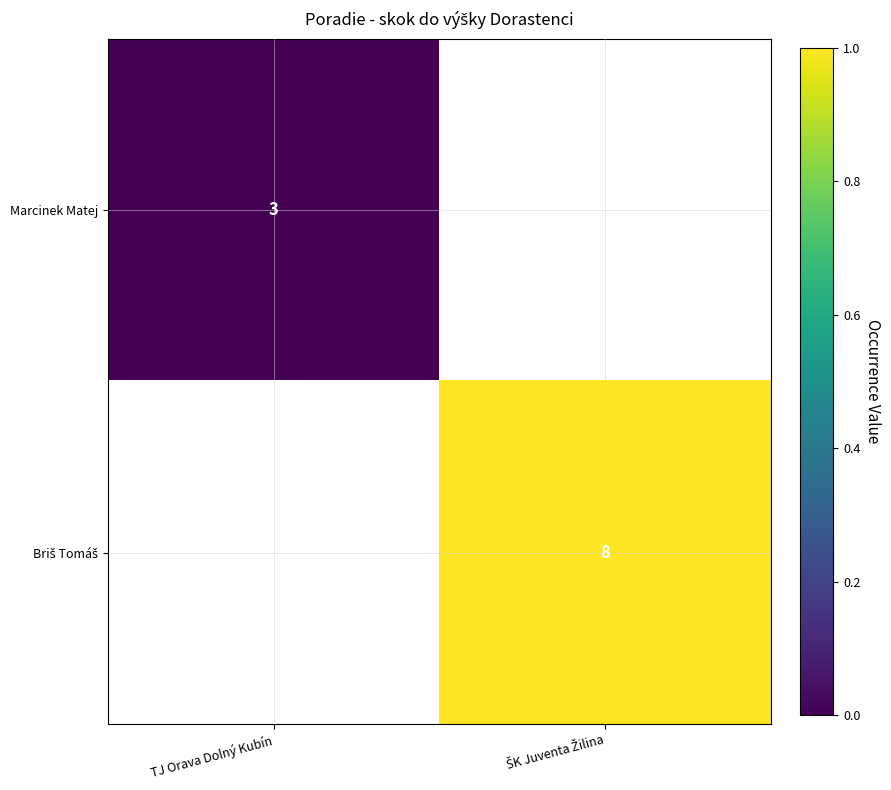

Which category has the highest value in the Marcinek Matej series?

TJ Orava Dolný Kubín